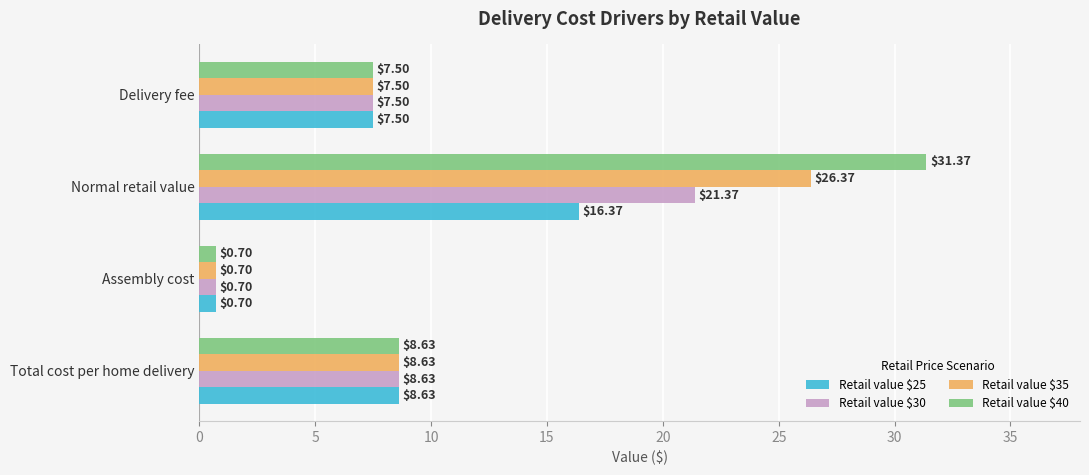

At which label is Retail value $40 closest to 16?

Total cost per home delivery